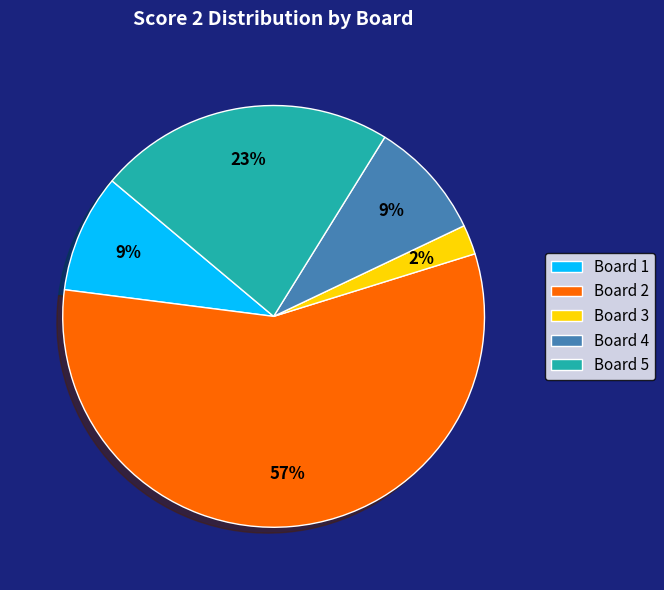

Between Board 5 and Board 3, which is larger?

Board 5